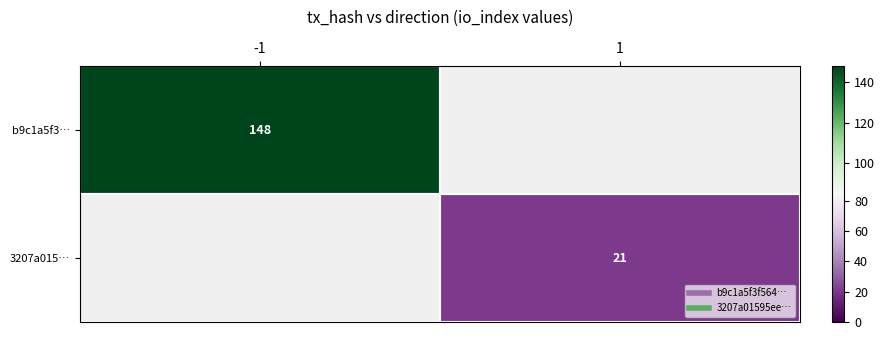

Read the 3207a015… value at 1.

21.0